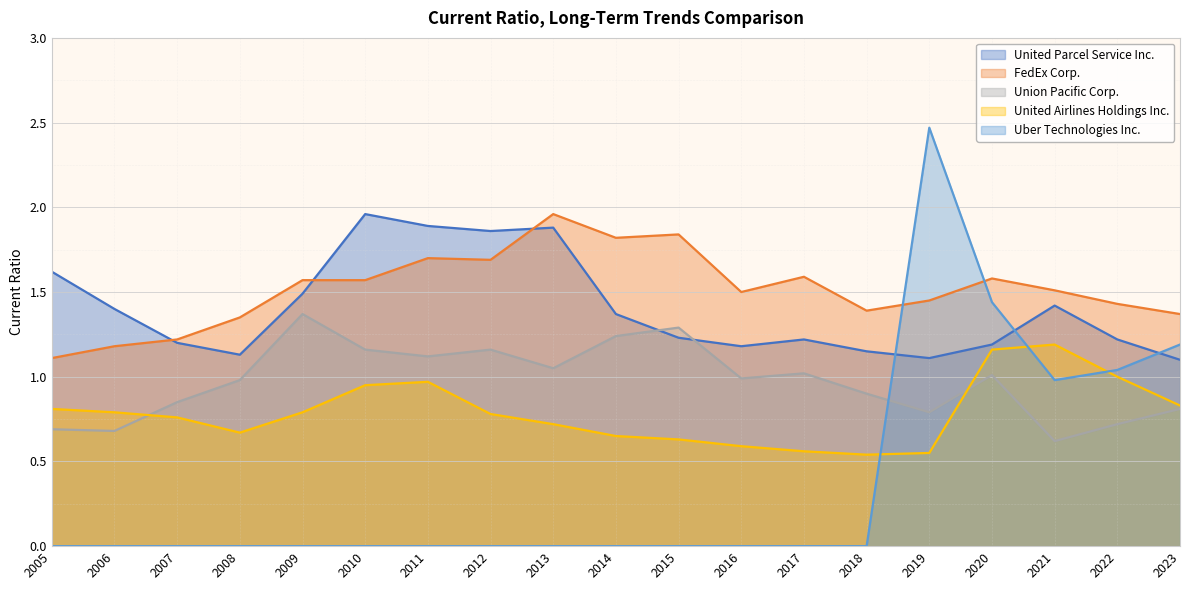

What is the value of the Union Pacific Corp. point at the 14th from the left?

0.9